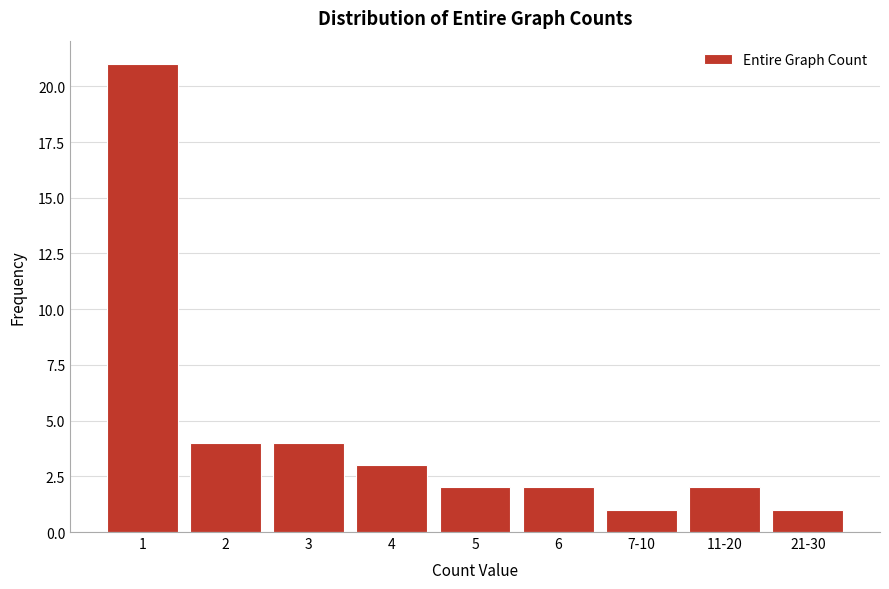

Reading right to left, extract all data points from this chart.

21-30=1	11-20=2	7-10=1	6=2	5=2	4=3	3=4	2=4	1=21